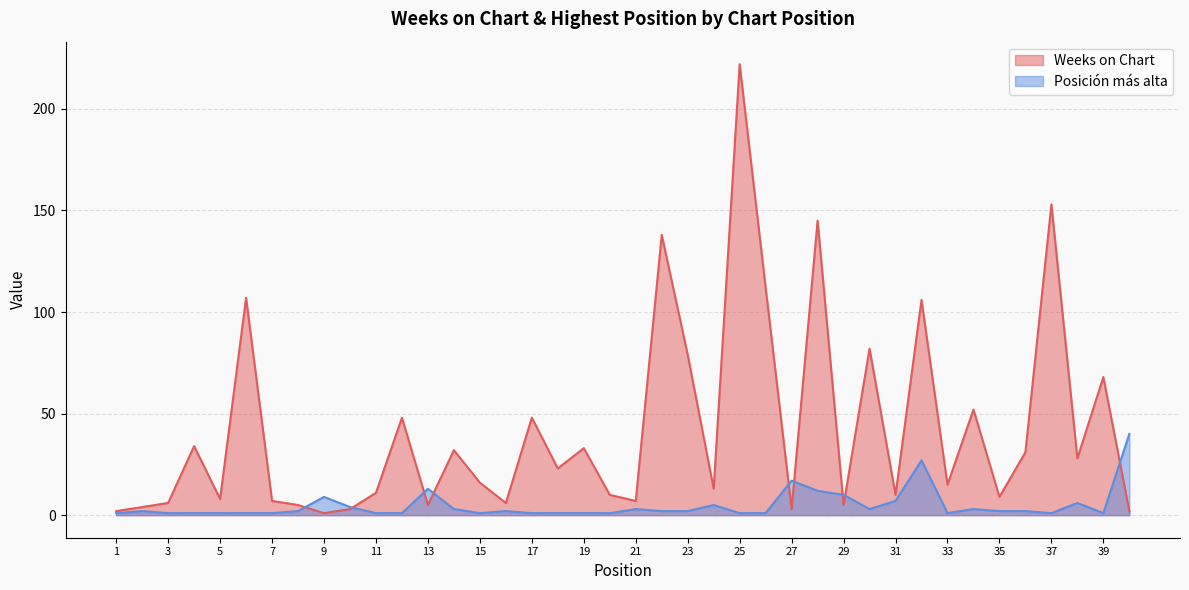

At how many categories does at least one series exceed 64?

10